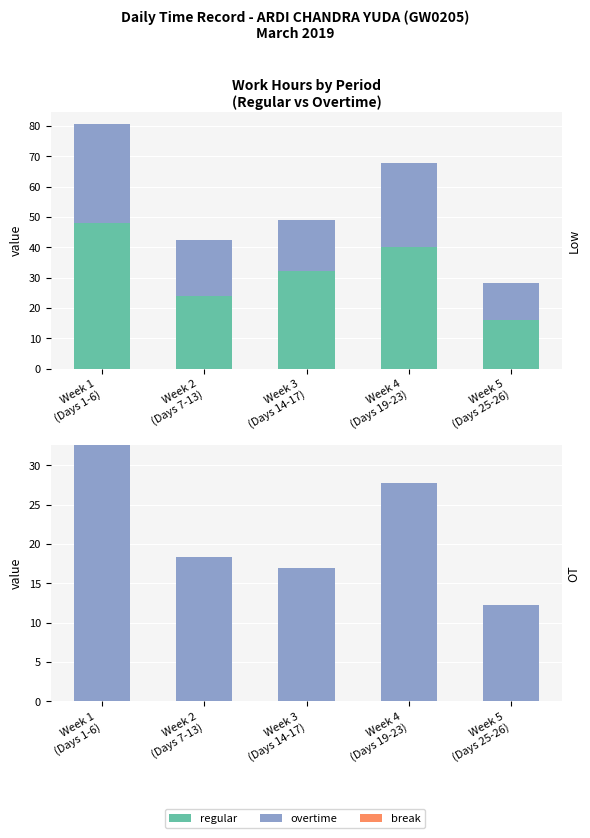

Which category has the lowest value in the regular series?

Week 5
(Days 25-26)